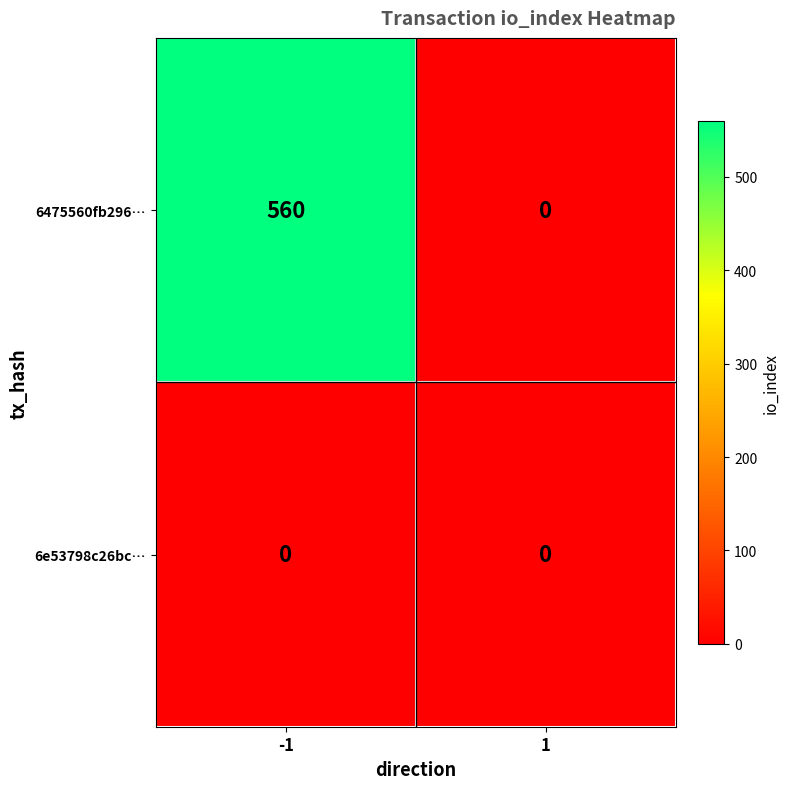

What is the sum of all 6475560fb296… values?

560